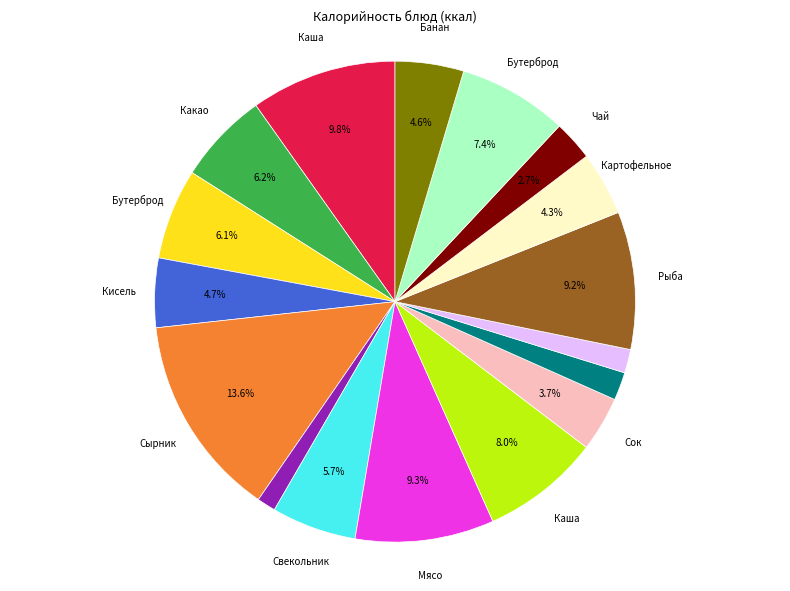

Does any single category account for the majority?

No